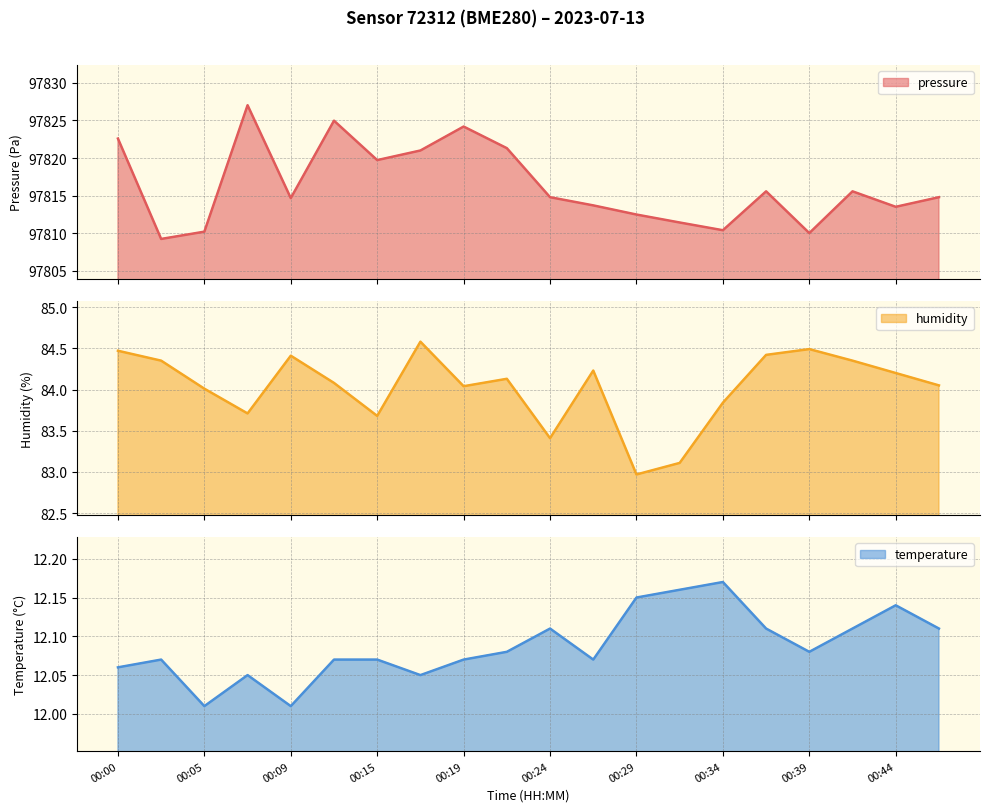

In humidity, how many points are lower than both neighbors (excluding endpoints)?

5